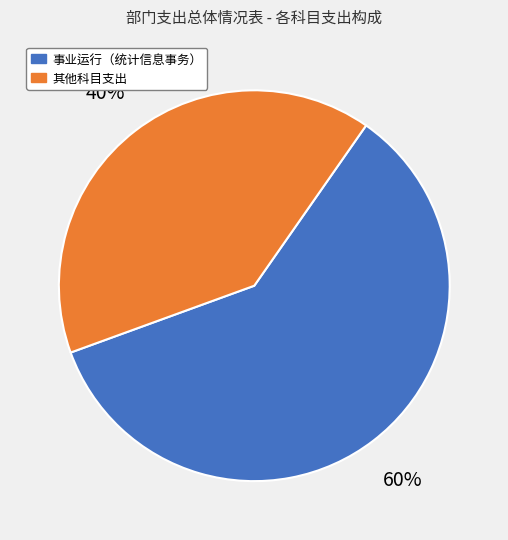

To the nearest percent, what is the average slice percentage?

50%